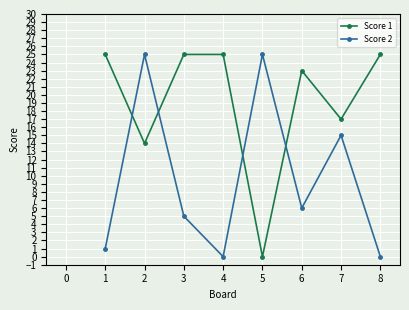

The Score 1 series shows 0 at 5. True or false?

True